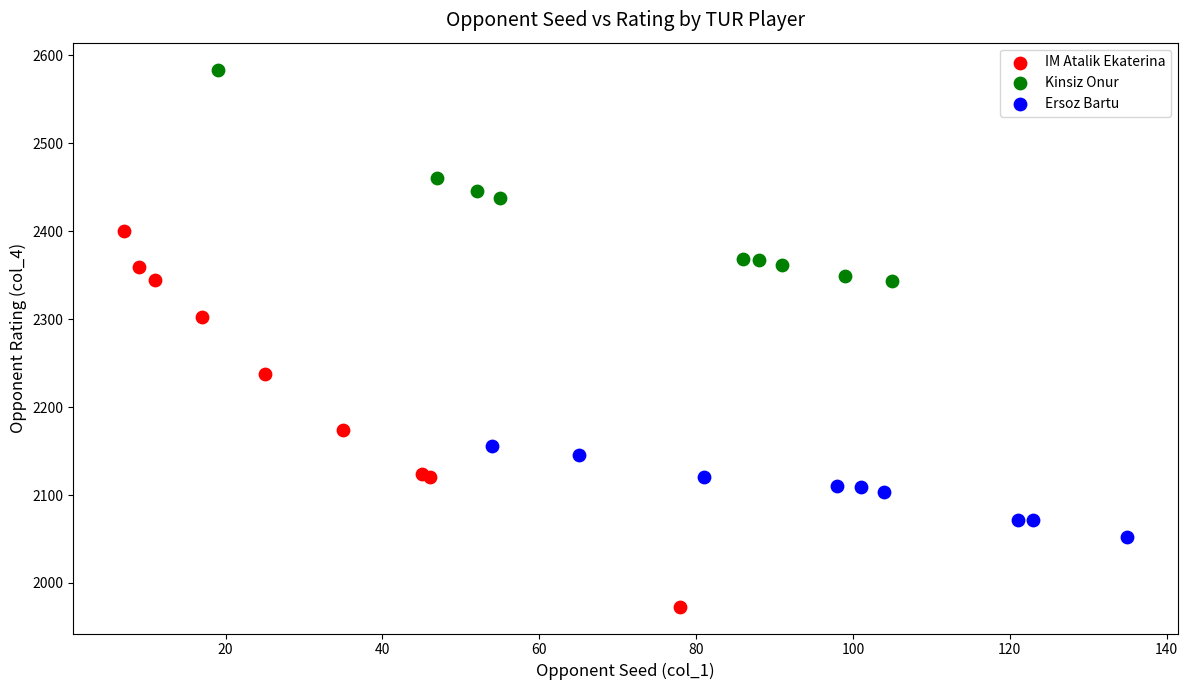

Which series contains the highest Y value?

Kinsiz Onur